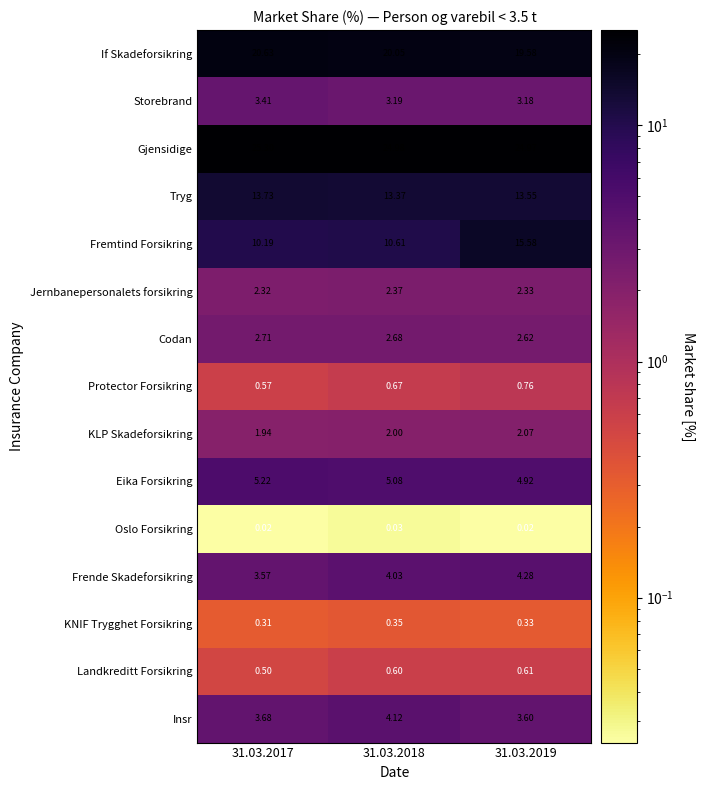

At how many categories does at least one series exceed 3?

3